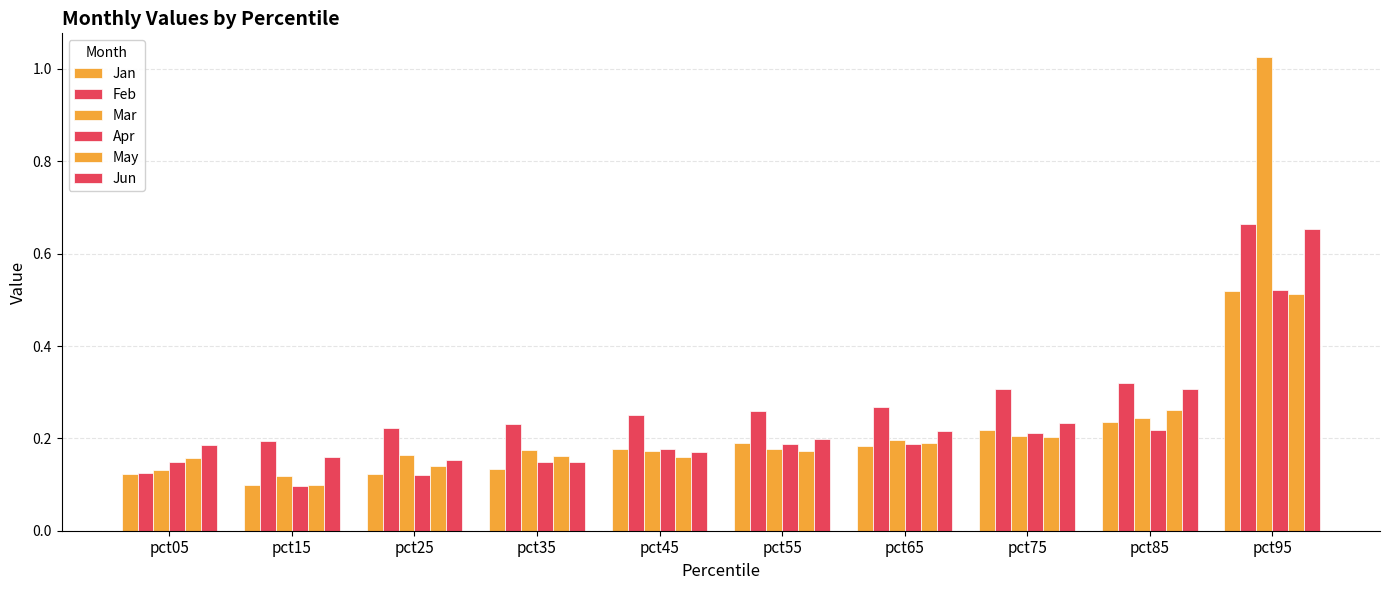

At which category is the sum across all series the highest?

pct95